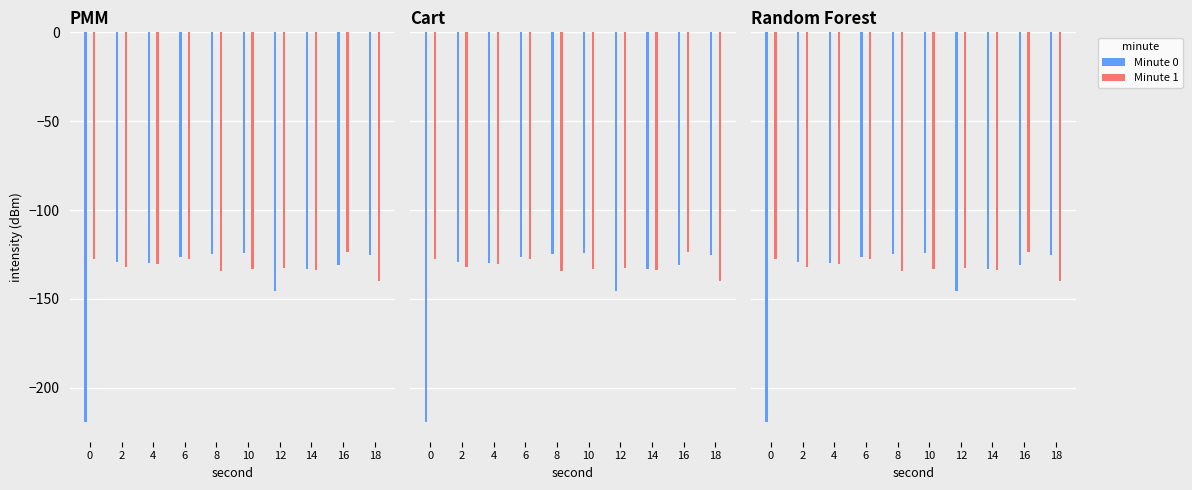

Reading left to right, transcribe all the data shown in this chart.

Minute 0: 0=-219.4	2=-129.2	4=-129.9	6=-126.5	8=-124.7	10=-124.3	12=-145.4	14=-133.1	16=-130.9	18=-125.1
Minute 1: 0=-127.5	2=-132.1	4=-130.5	6=-127.5	8=-134.2	10=-133.0	12=-132.5	14=-133.5	16=-123.6	18=-139.8